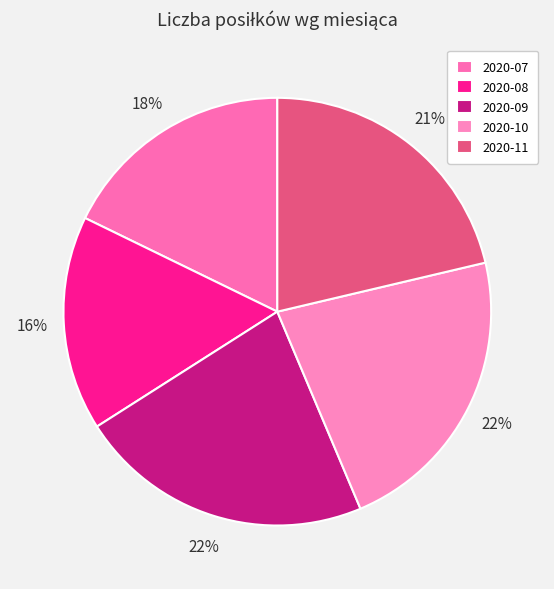

Count the number of slices in the pie.

5